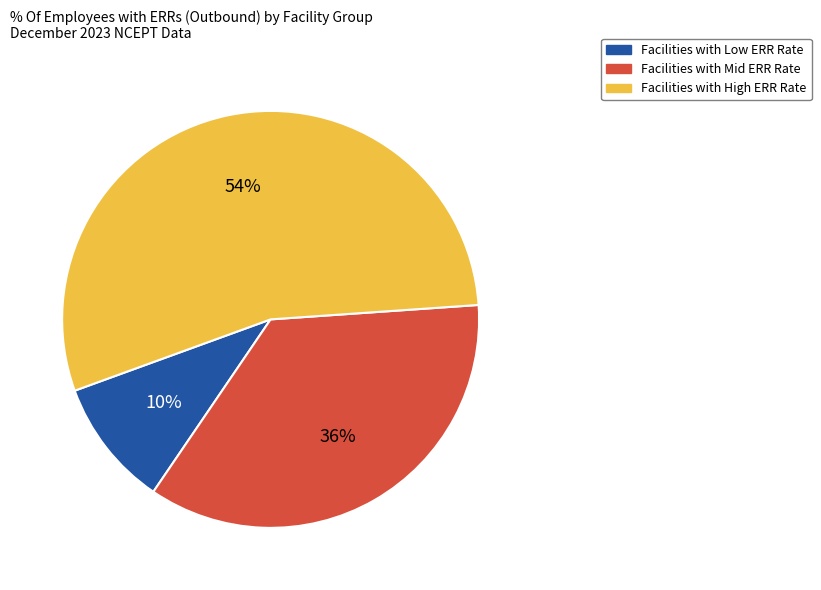

What is the ratio of the value at Facilities with High ERR Rate to the value at Facilities with Mid ERR Rate?

1.5